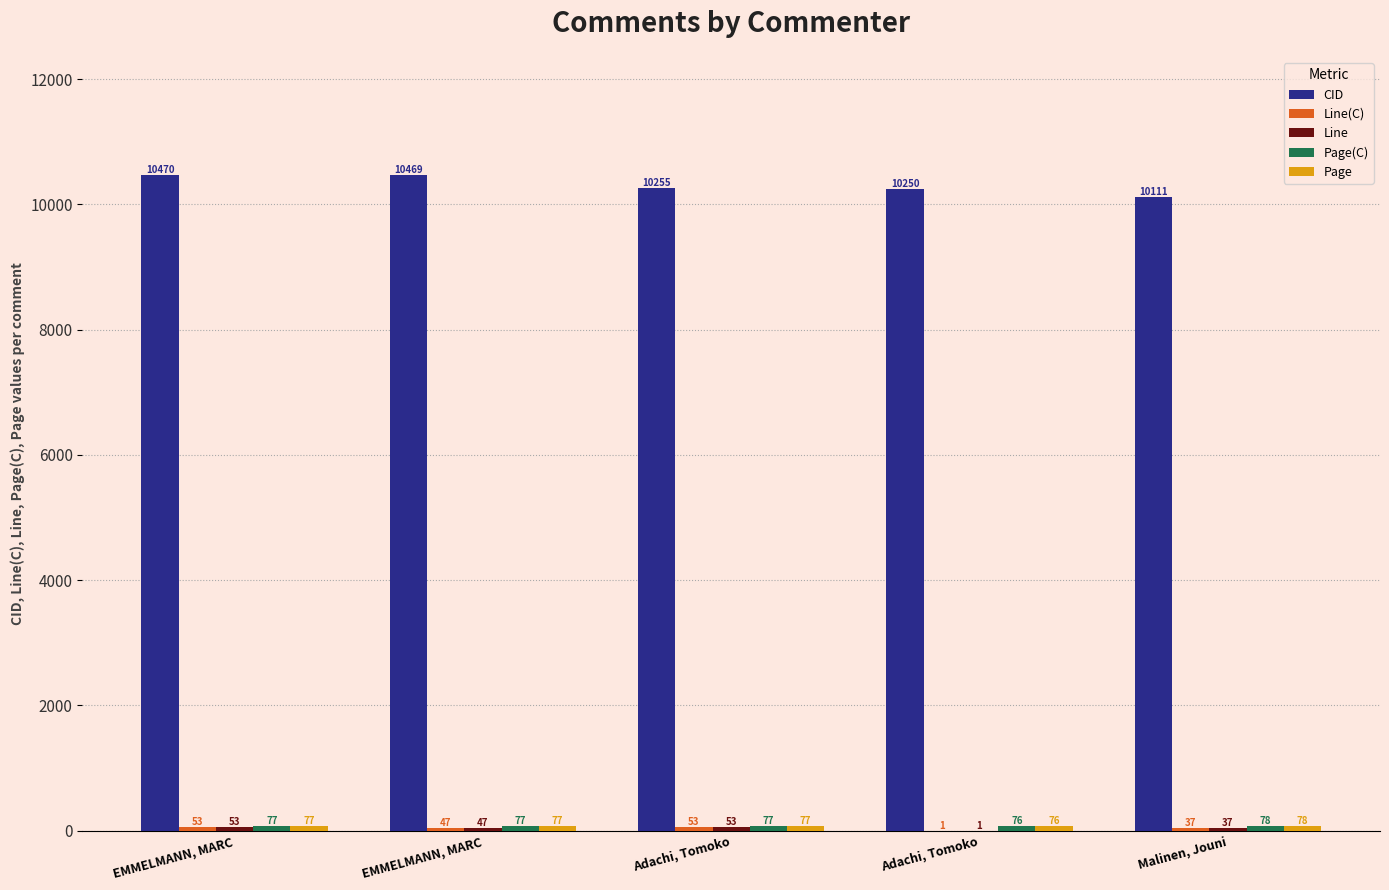

How many groups of bars are there?

5